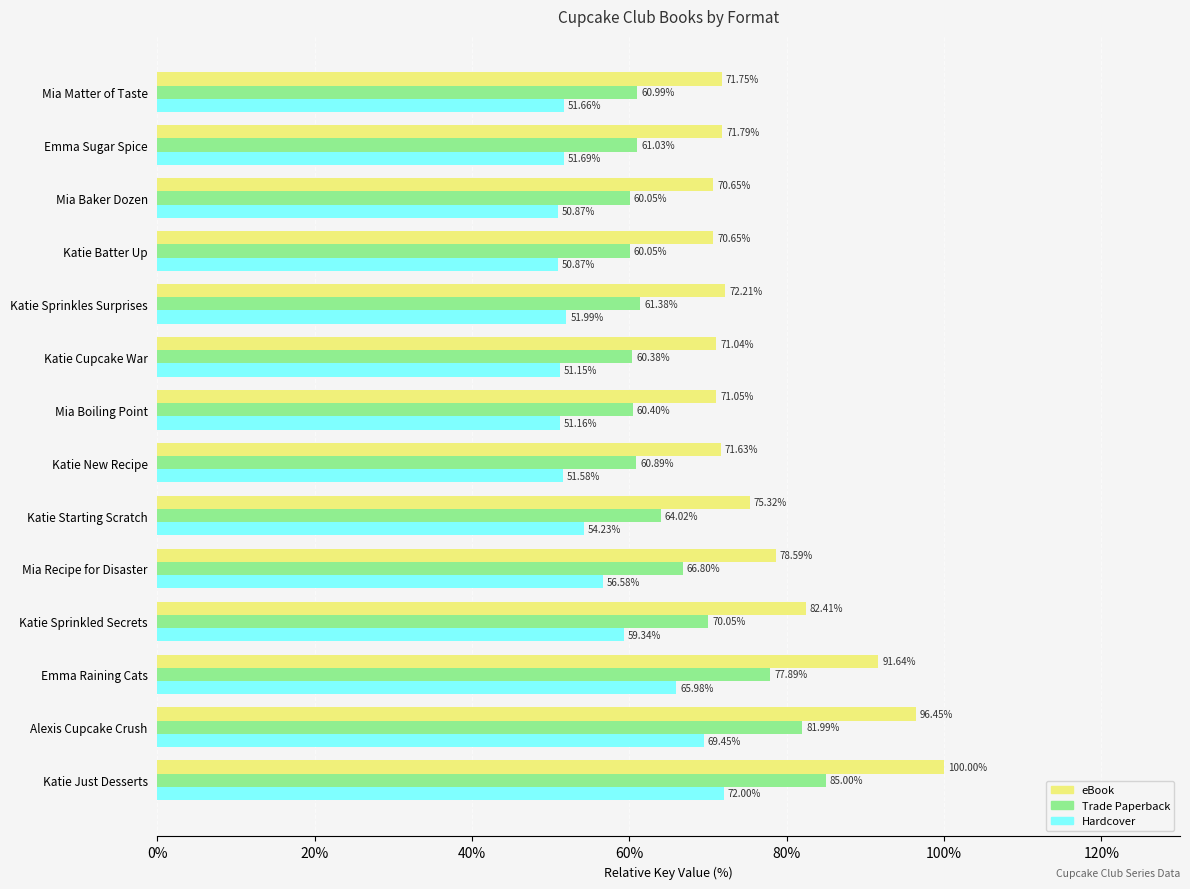

Rank the series by their average value, from highest to lowest.

eBook, Trade Paperback, Hardcover